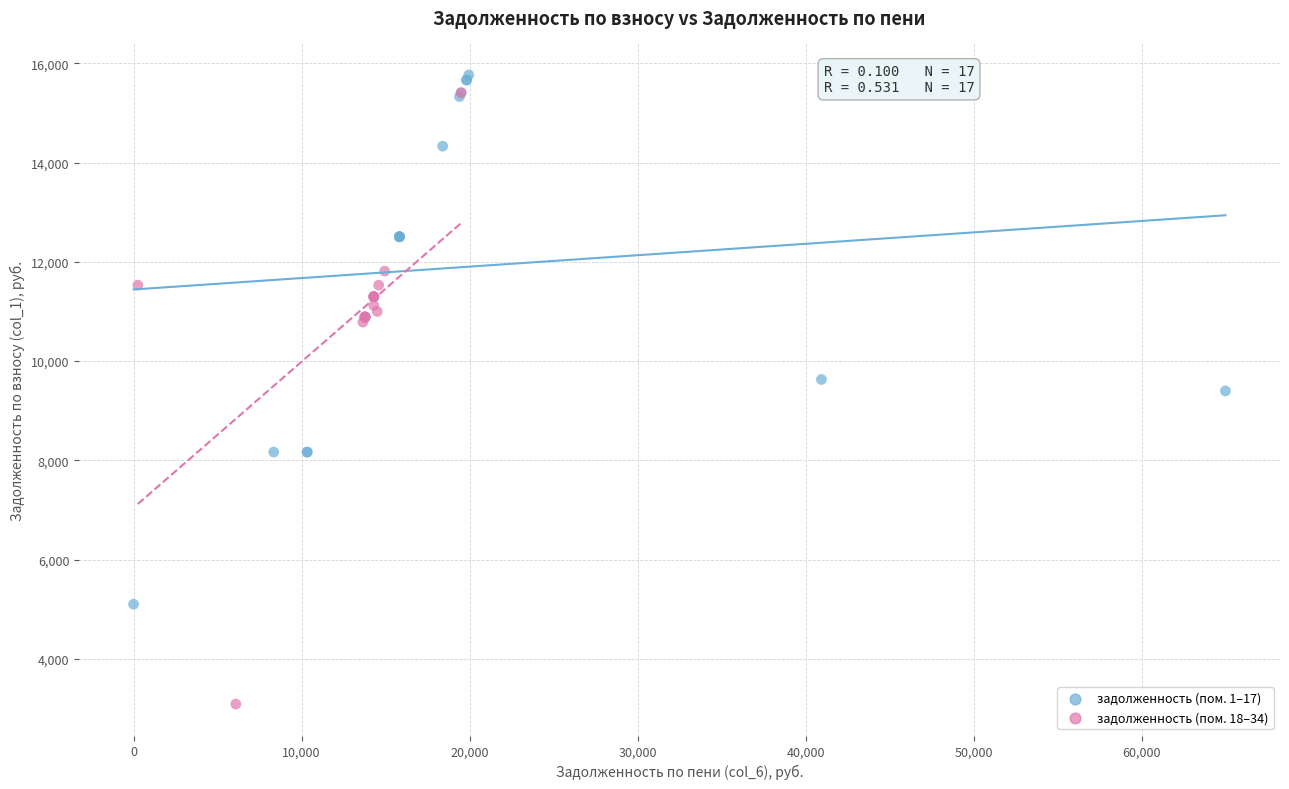

Which series has the widest spread of Y values?

задолженность (пом. 18–34)